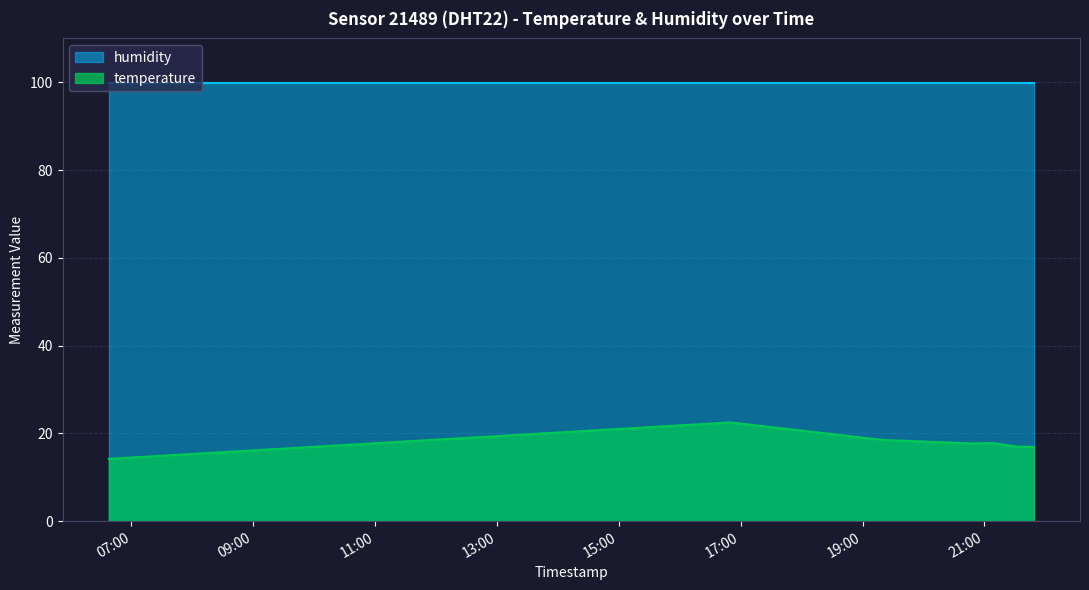

What value does the data have at 2023-05-21T21:07:21?

17.8